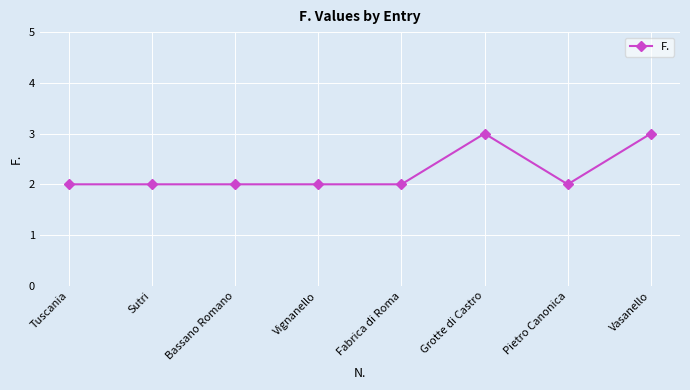

True or false: the data has more than 0 interior local peaks.

True